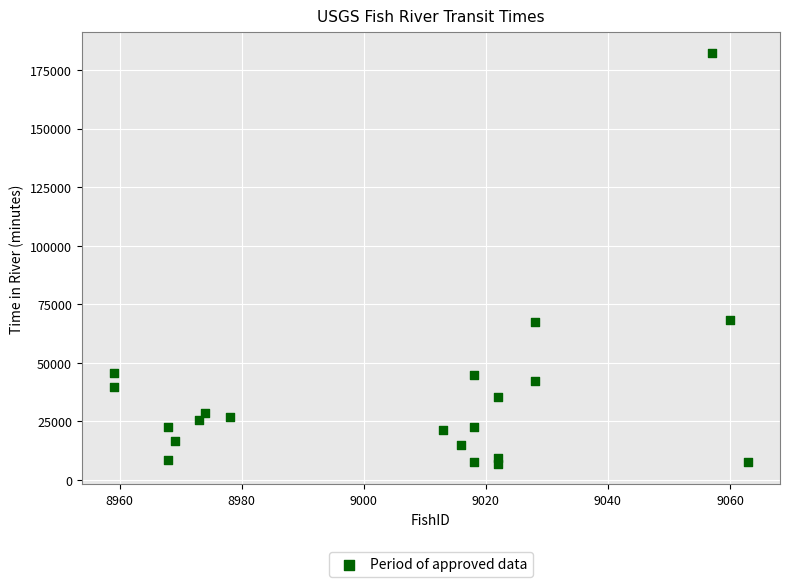

What is the range of X values (max minus min)?

104